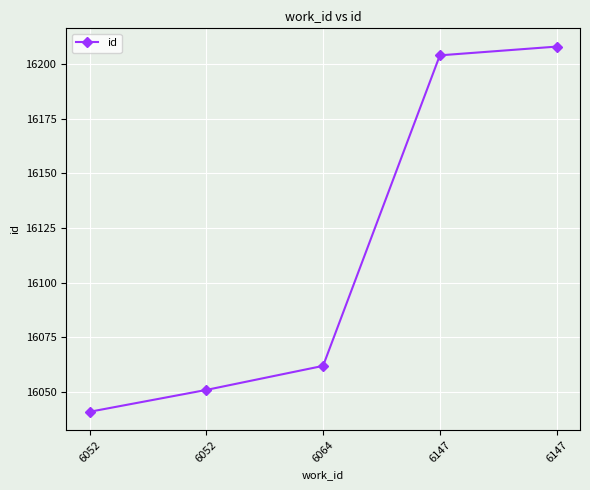

Approximately how many times larger is the value at 6147 compared to 6052?

1.0